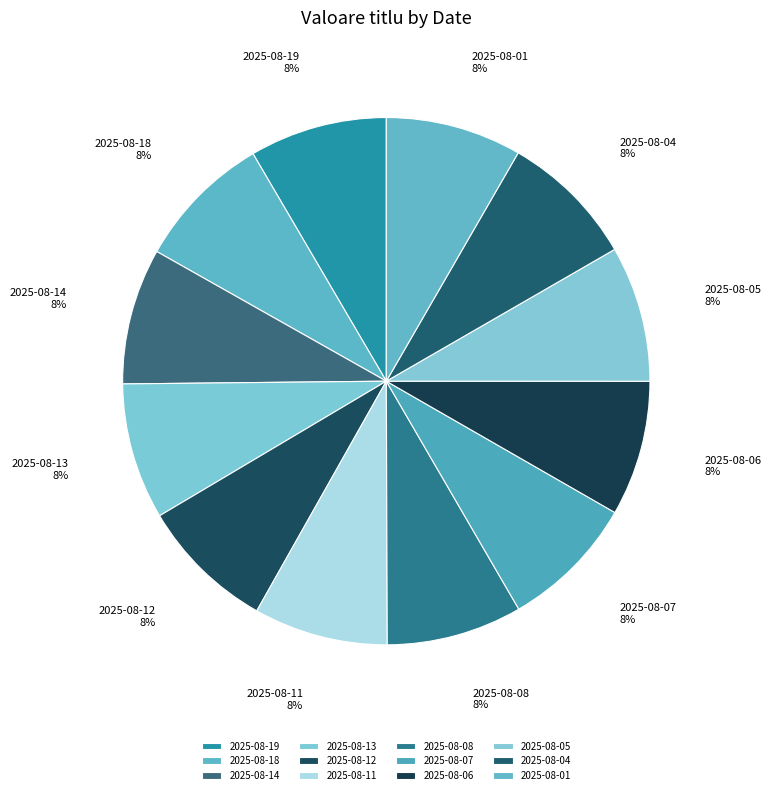

To the nearest percent, what percentage of the pie is 2025-08-05?

8%